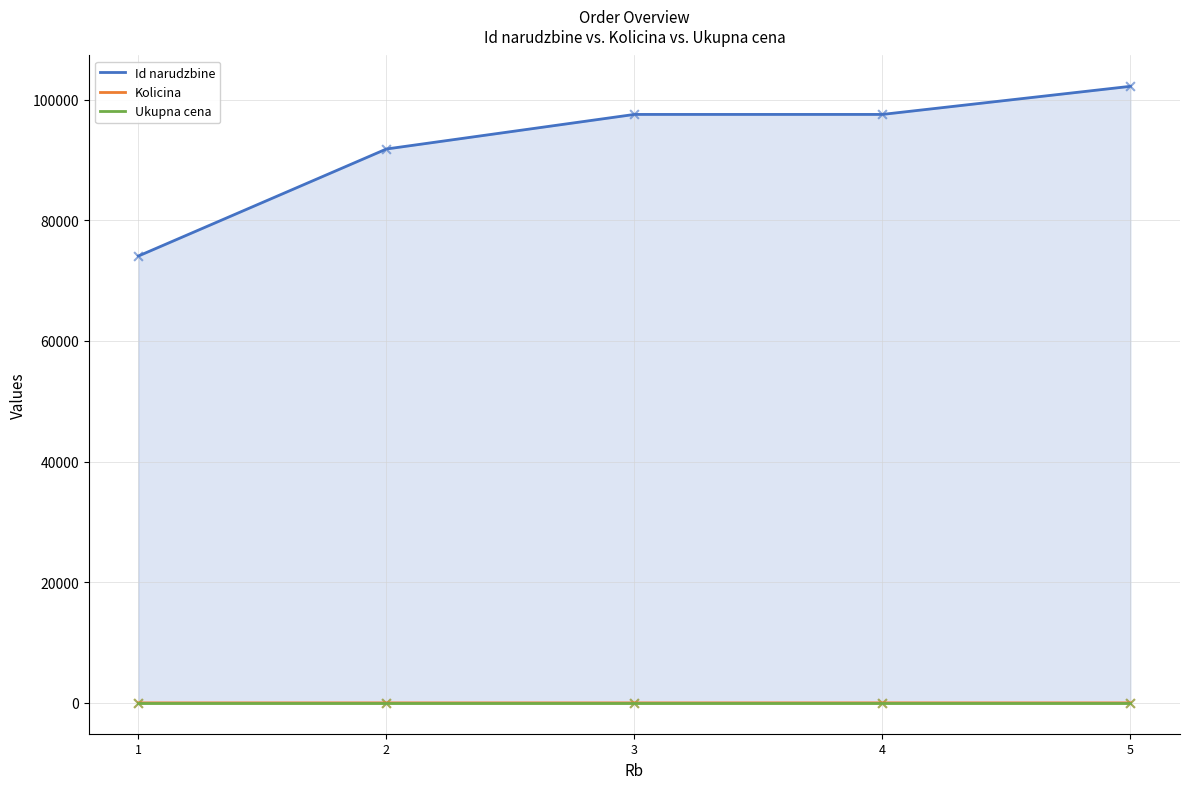

Which series reaches the maximum Y coordinate?

Id narudzbine